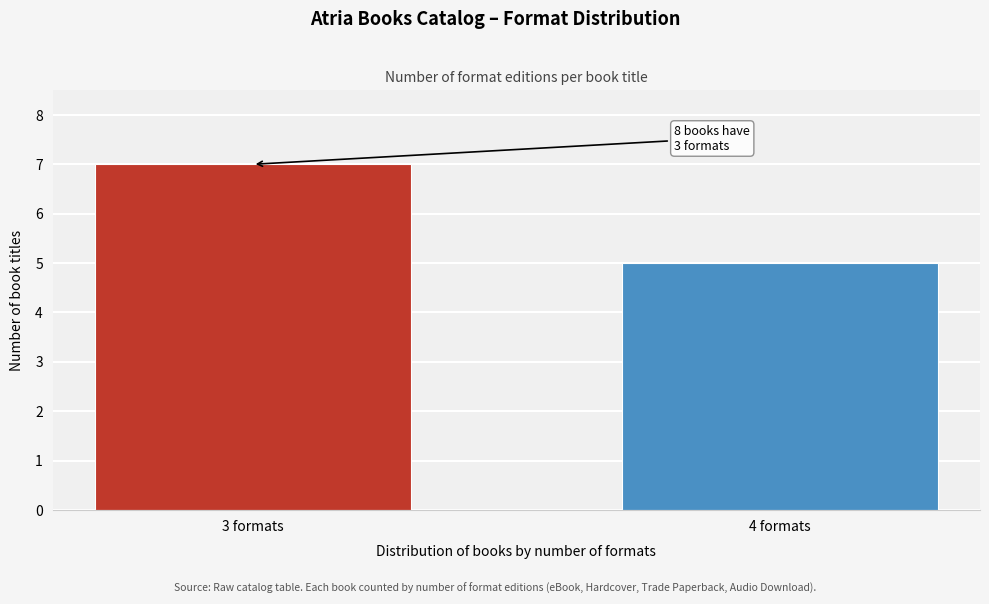

Reading left to right, extract all data points from this chart.

7	5